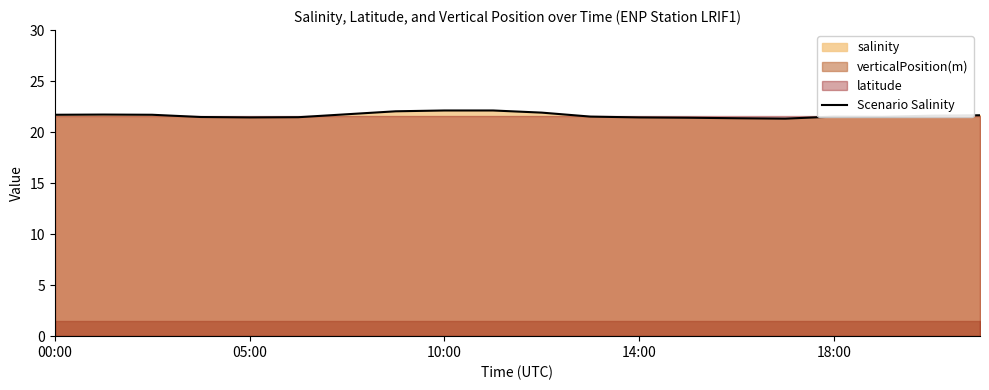

Approximately how many times larger is the value at 19 compared to 15?

1.0